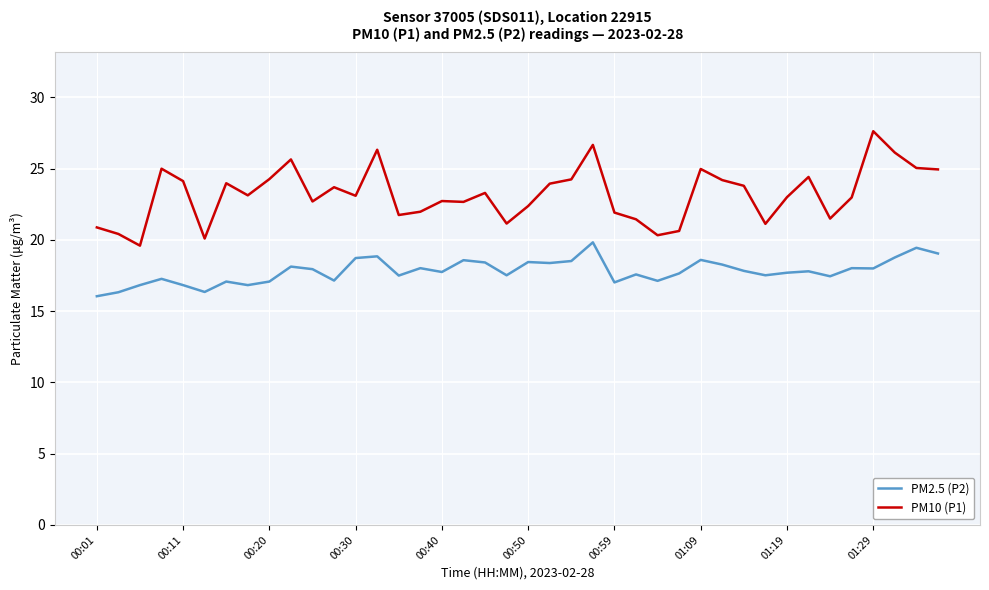

What is the maximum value shown in the chart?

27.6